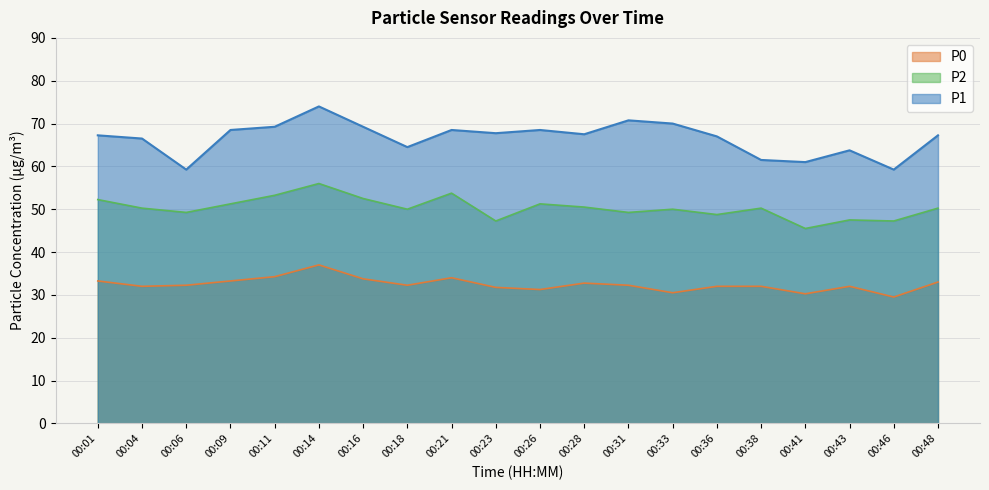

In P0, how many points are lower than both neighbors (excluding endpoints)?

6